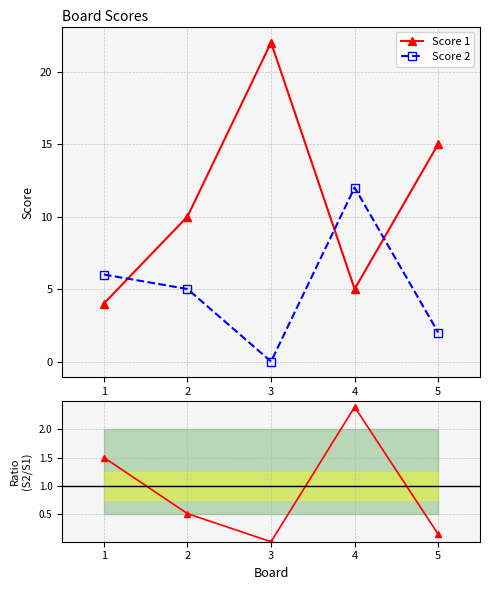

At which category does Score 2 reach its first local peak?

4